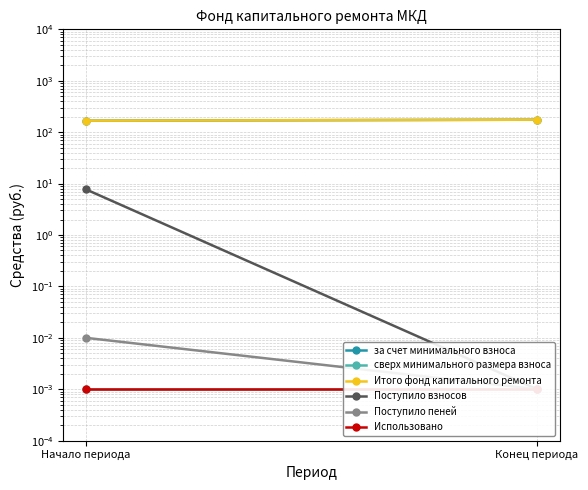

What is the total value across all series at Конец периода?

349.7